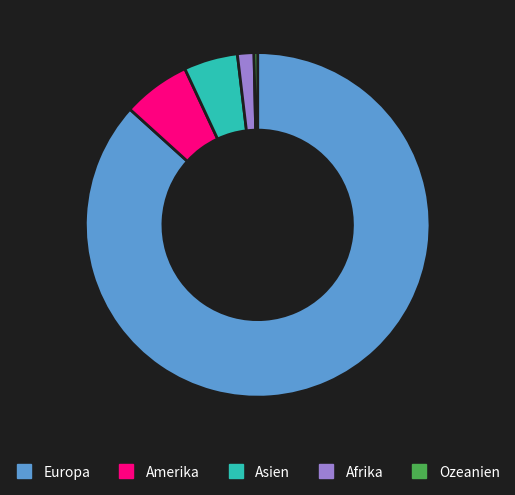

True or false: Asien accounts for 12% of the total.

False